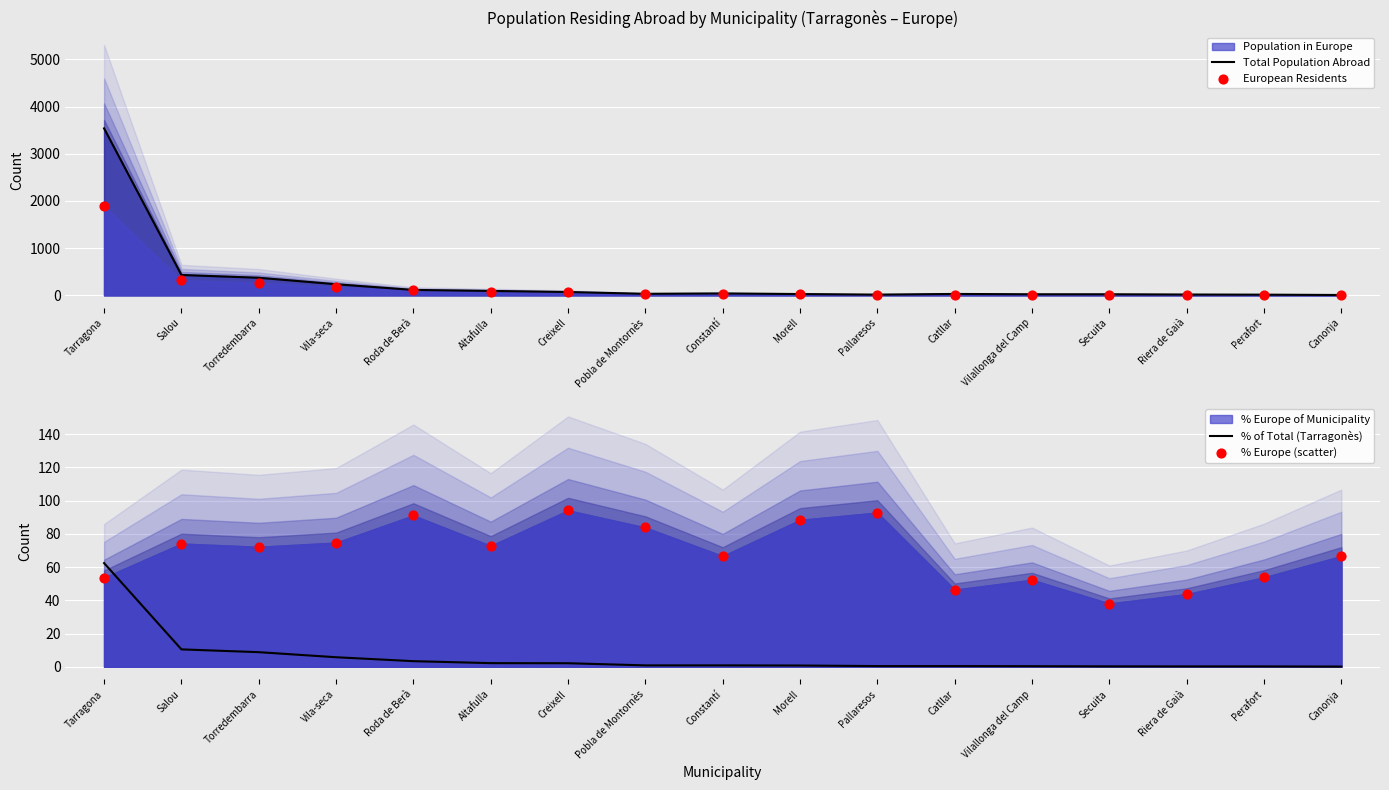

At which category is the sum across all series the highest?

Tarragona